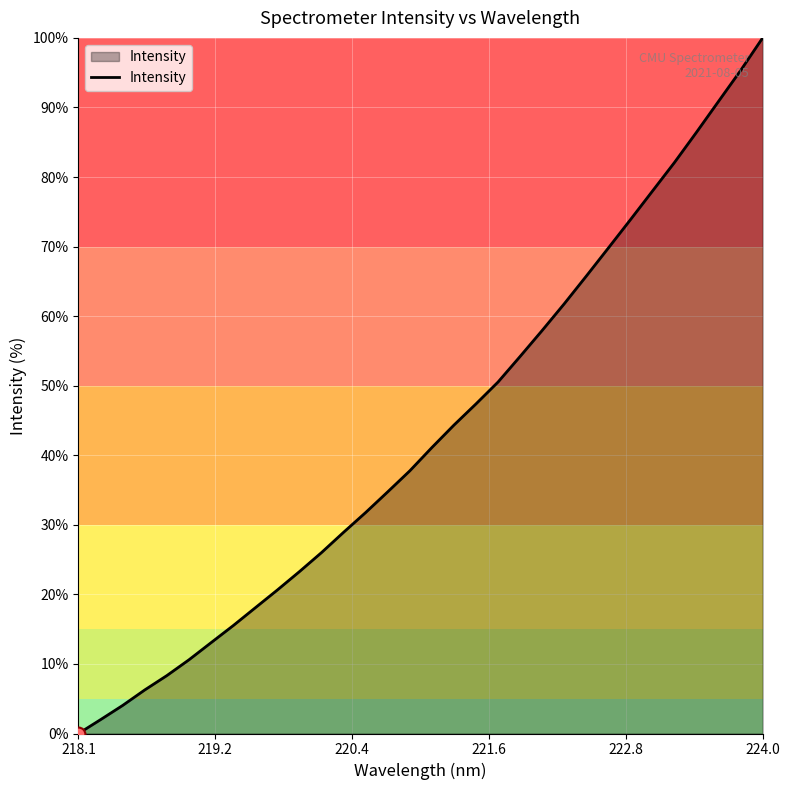

What is the difference between the maximum and minimum values?

100.0